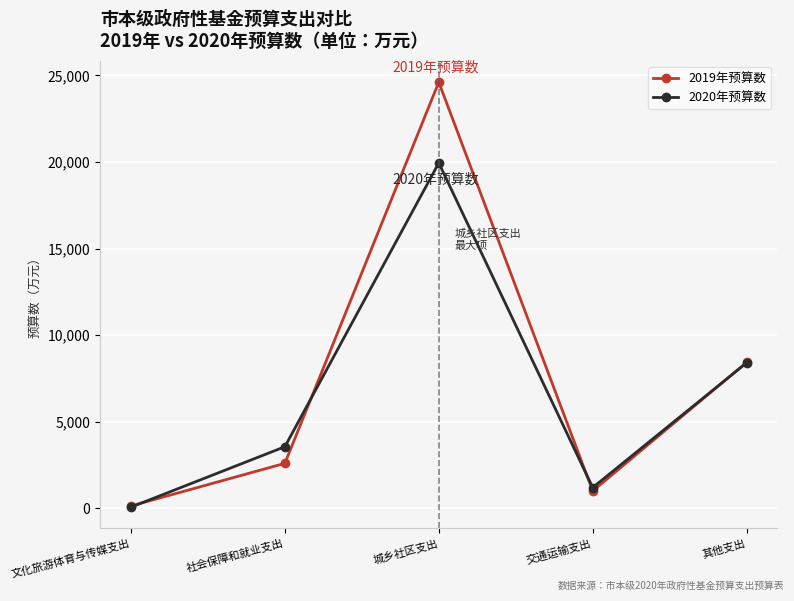

In 2019年预算数, how many points are lower than both neighbors (excluding endpoints)?

1